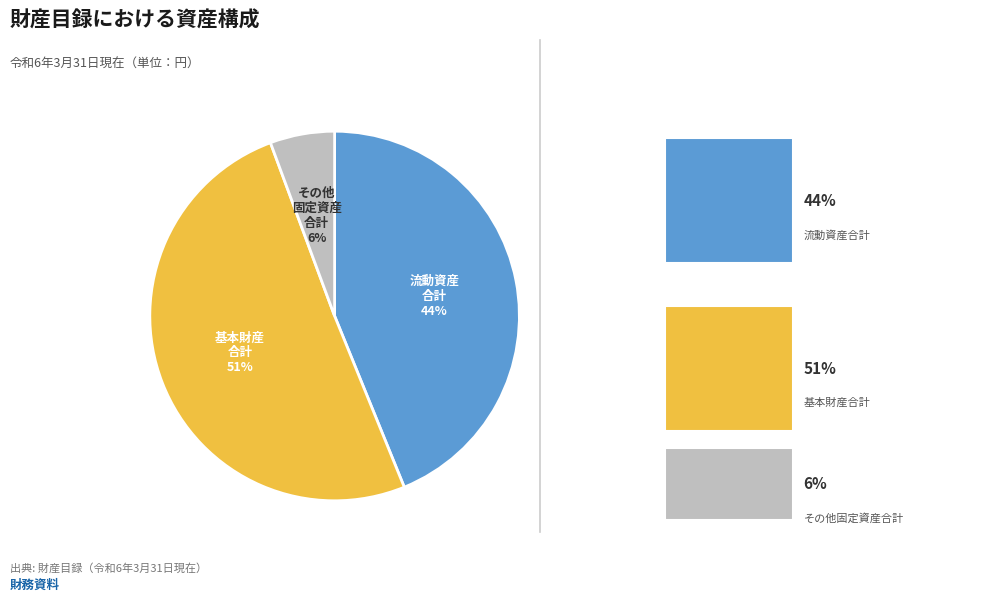

How many segments does this pie chart have?

3